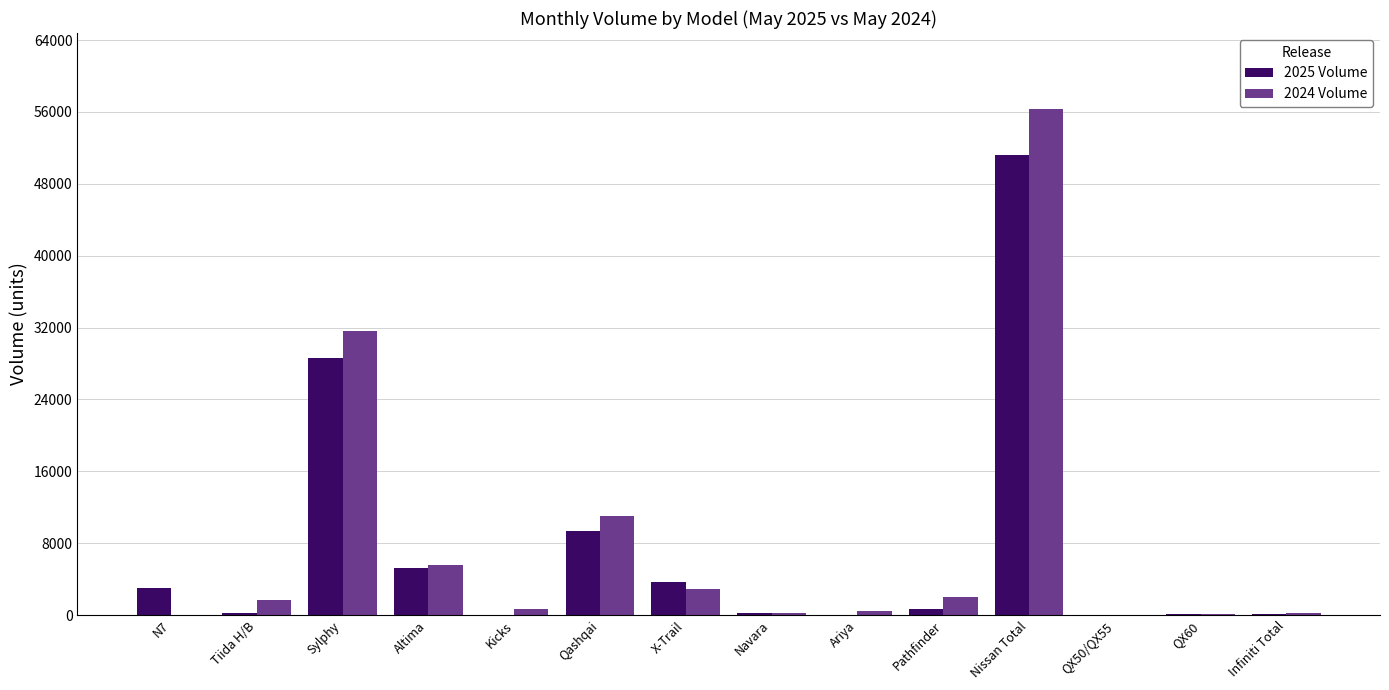

What is the total value across all series at Altima?

10857